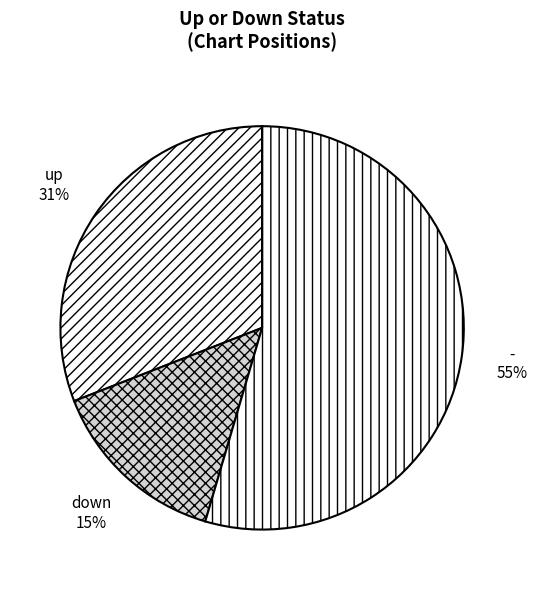

How many slices are in this pie chart?

3